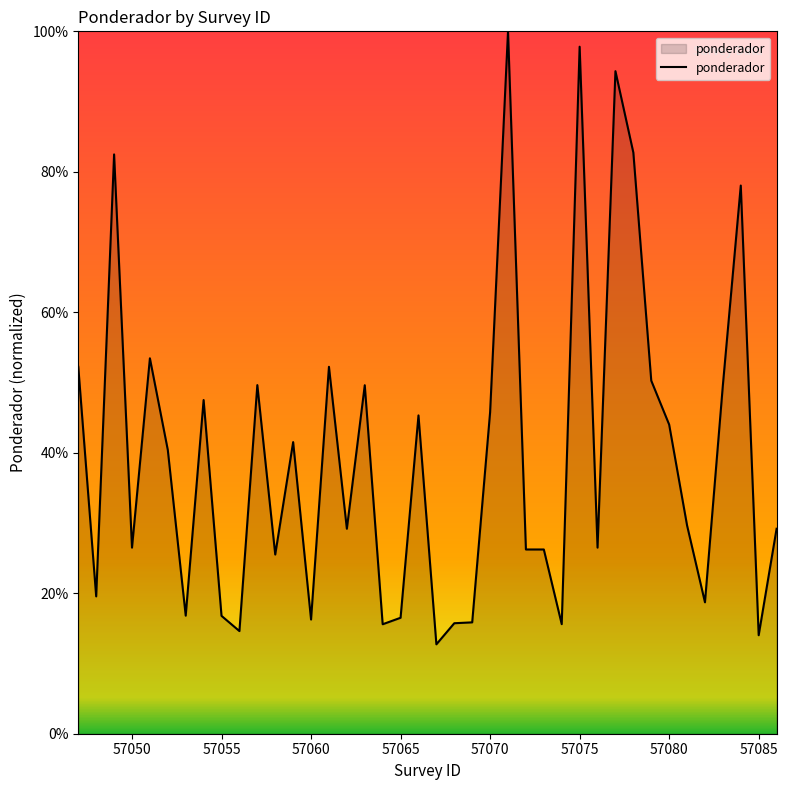

What is the minimum value shown in the chart?

12.7